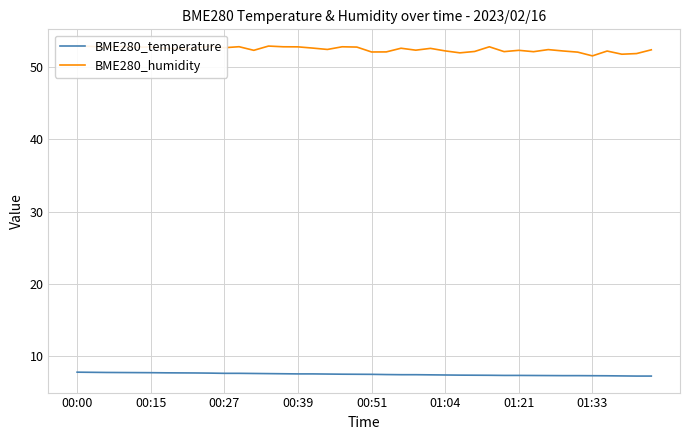

What is the sum of the BME280_temperature values at 01:33 and 00:51?

14.7